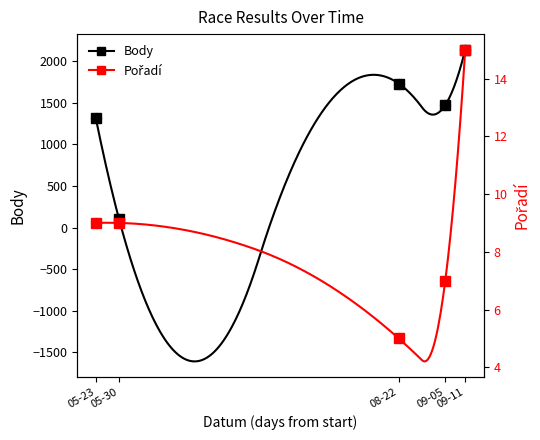

At which category is the sum across all series the highest?

09-11